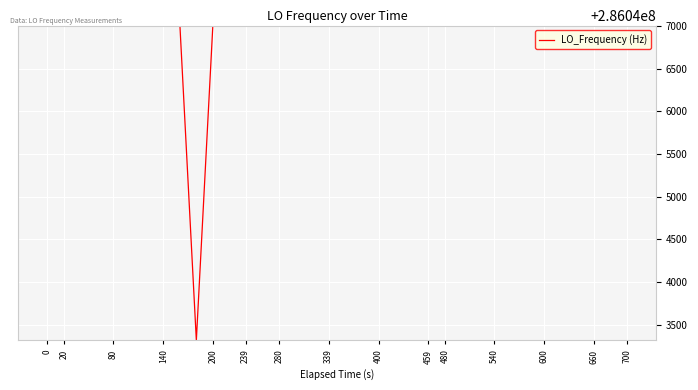

What is the difference between the maximum and minimum values?

3689.5